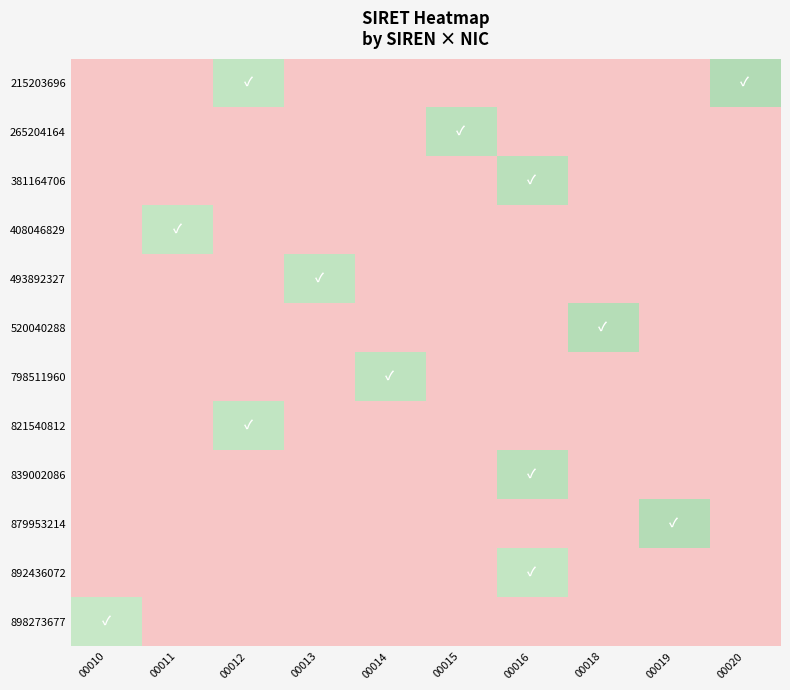

Which has a higher value, 00014 or 00020?

00020